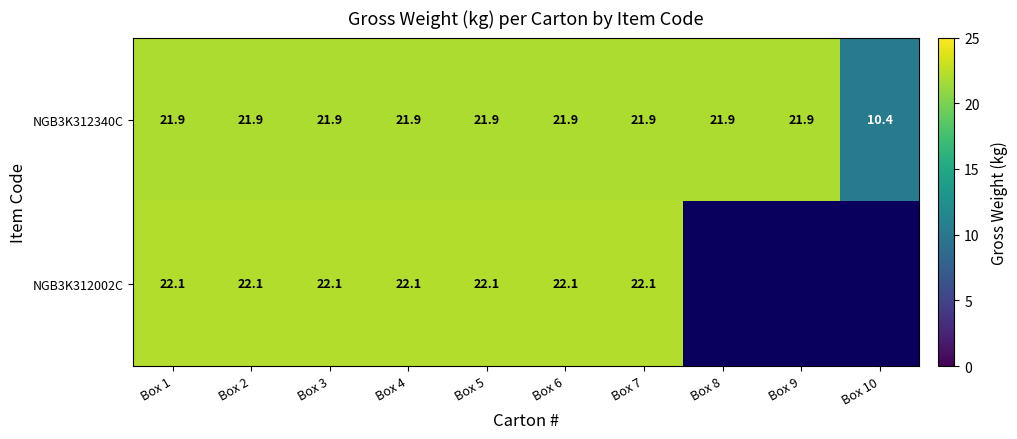

At which label is NGB3K312340C closest to 16?

Box 10